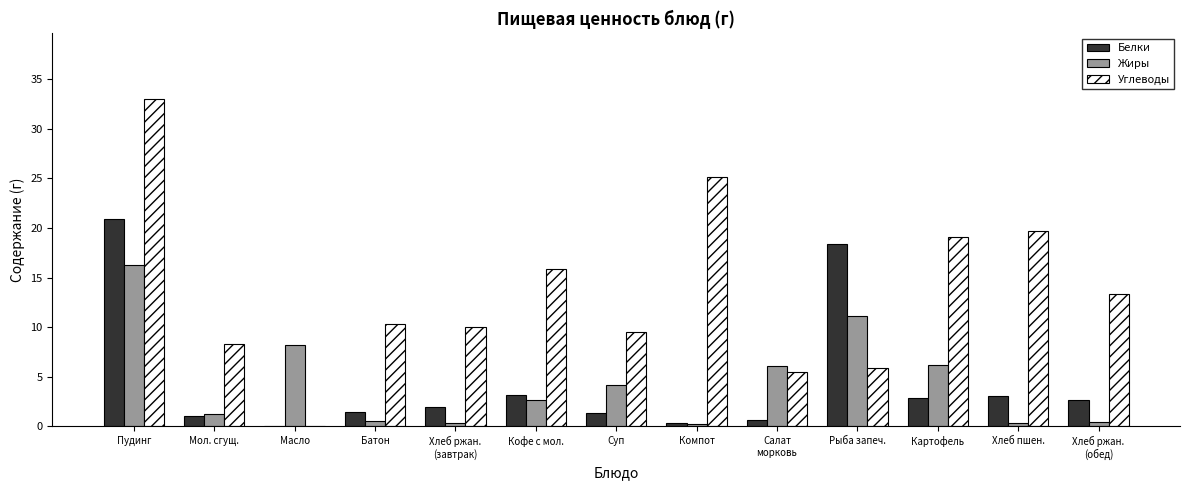

Which series has the largest range (max minus min)?

Углеводы